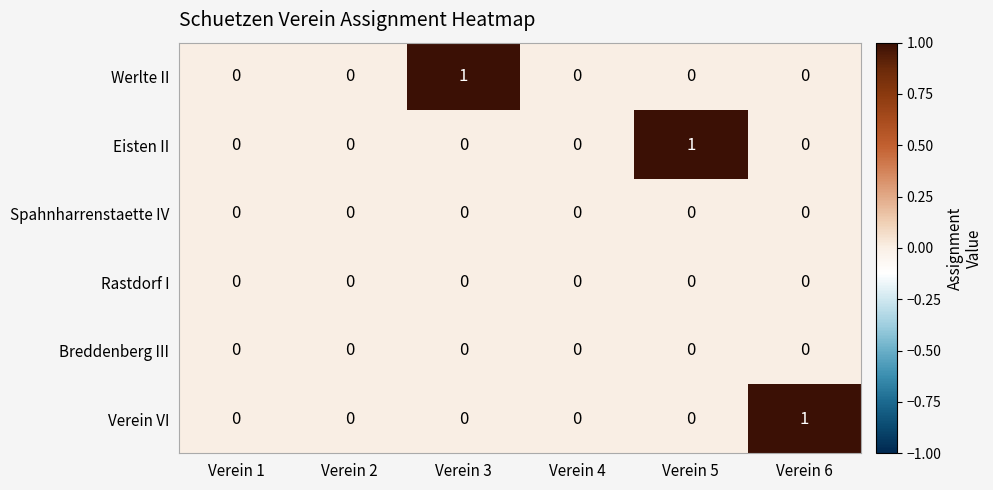

Which category has the highest value in the Eisten II series?

Verein 5